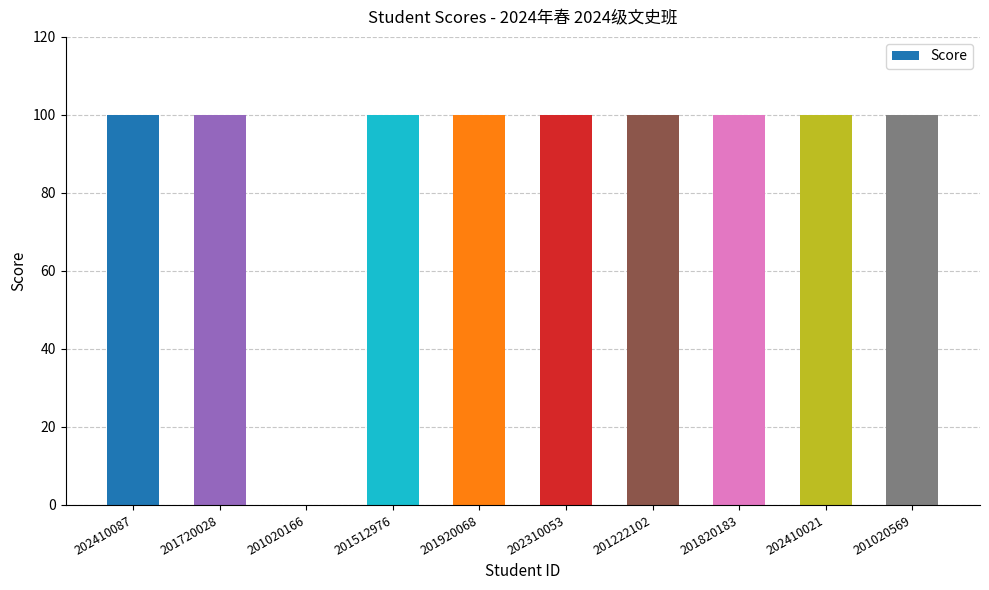

What is the ratio of the value at 201512976 to the value at 201020569?

1.0